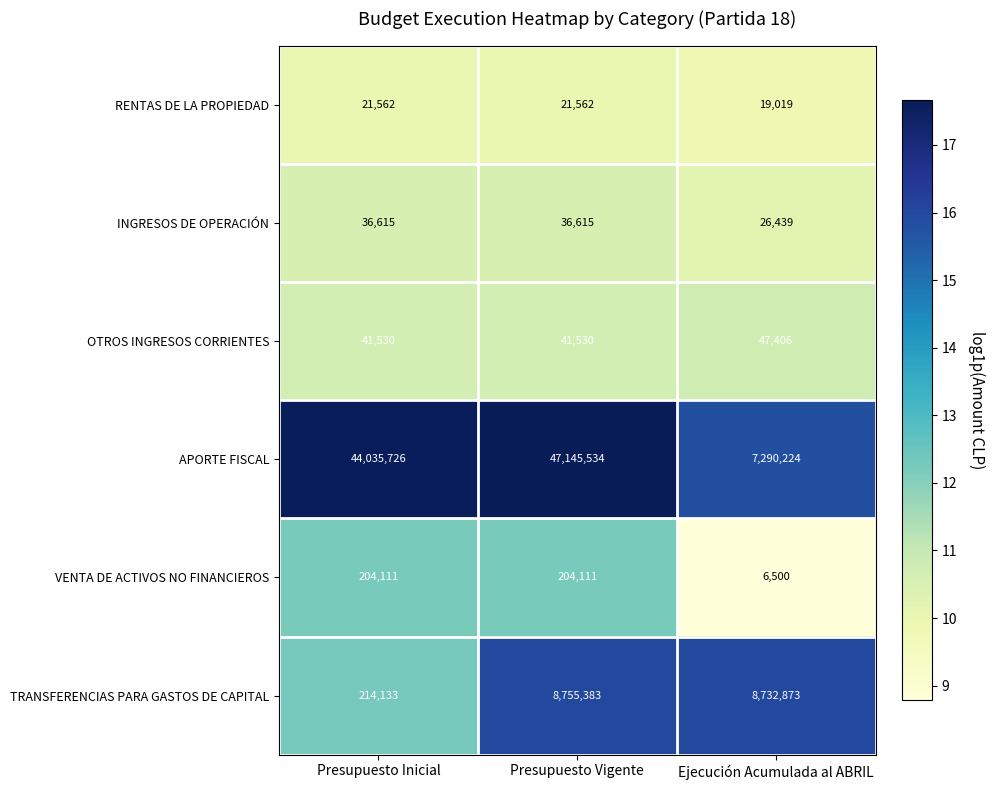

At Ejecución Acumulada al ABRIL, list the series in order from largest to smallest.

TRANSFERENCIAS PARA GASTOS DE CAPITAL, APORTE FISCAL, OTROS INGRESOS CORRIENTES, INGRESOS DE OPERACIÓN, RENTAS DE LA PROPIEDAD, VENTA DE ACTIVOS NO FINANCIEROS